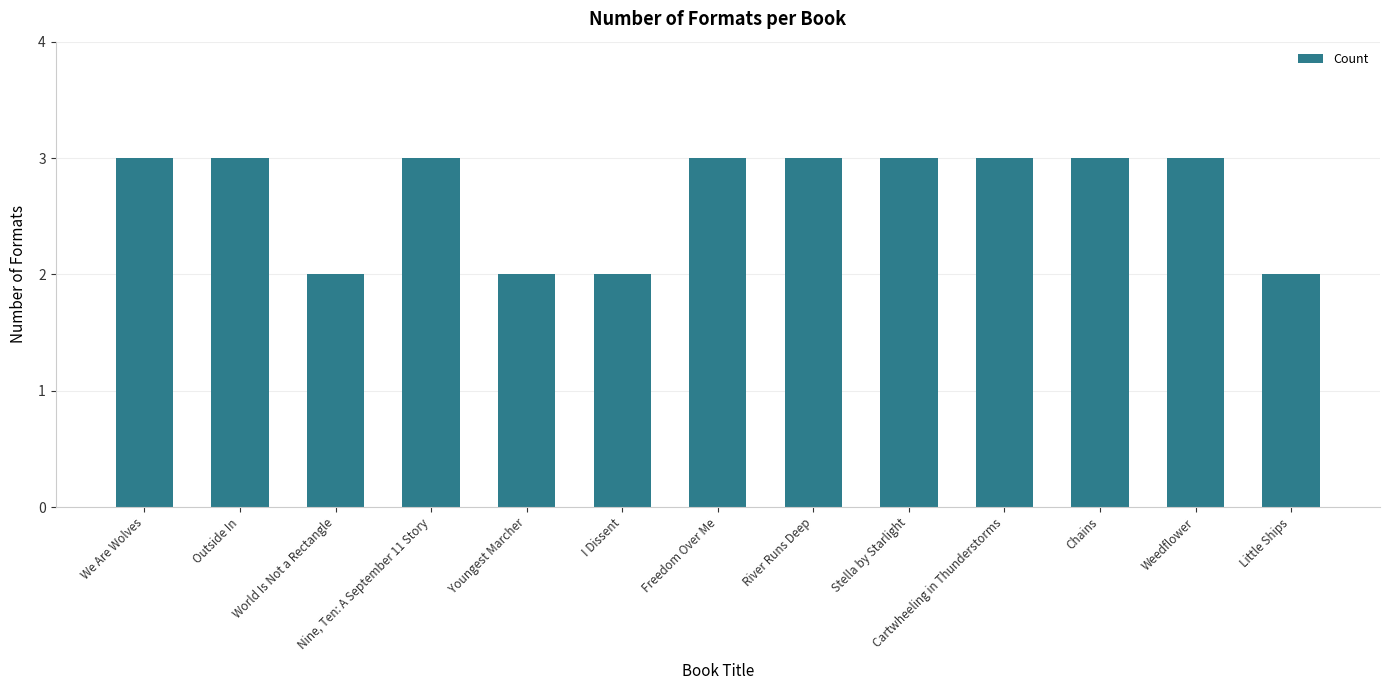

What position from the left is I Dissent?

6